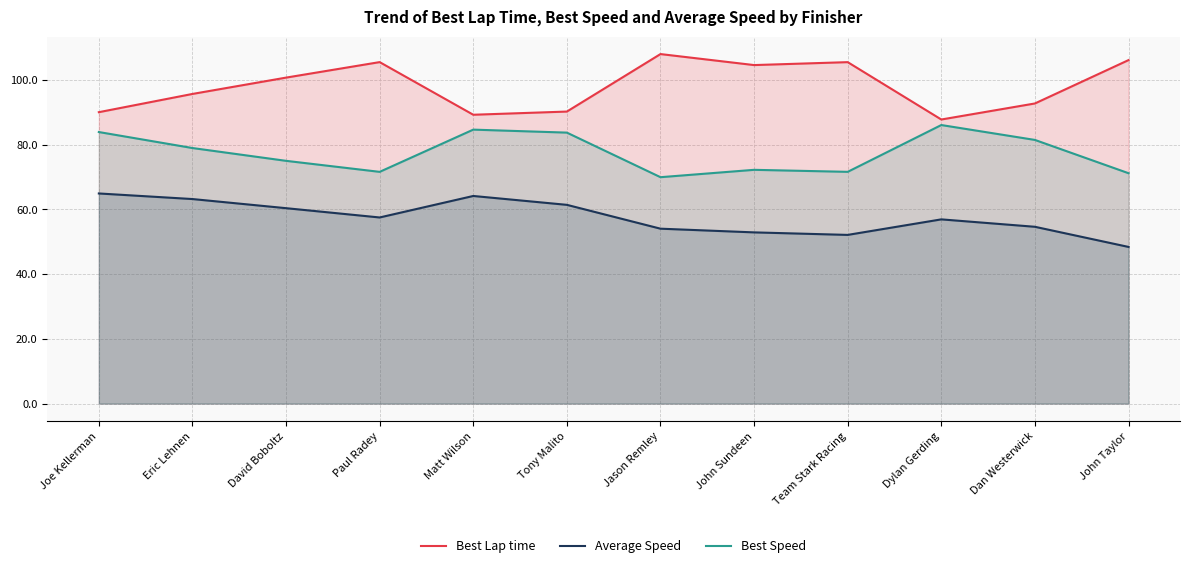

List the labels in order of Best Speed value, largest first.

Dylan Gerding, Matt Wilson, Joe Kellerman, Tony Malito, Dan Westerwick, Eric Lehnen, David Boboltz, John Sundeen, Team Stark Racing, Paul Radey, John Taylor, Jason Remley